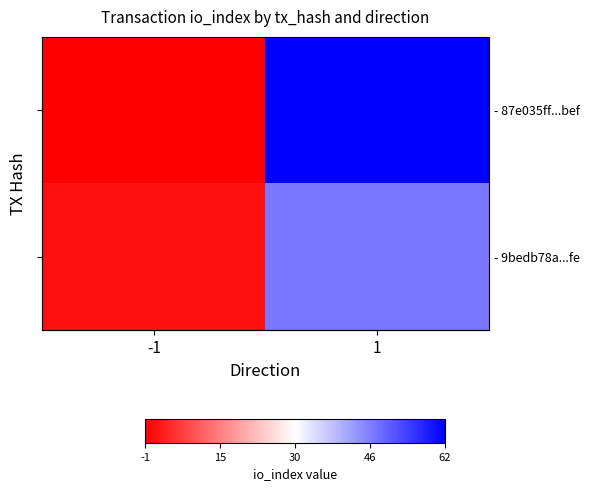

The - 9bedb78a...fe series shows 29 at 1. True or false?

False